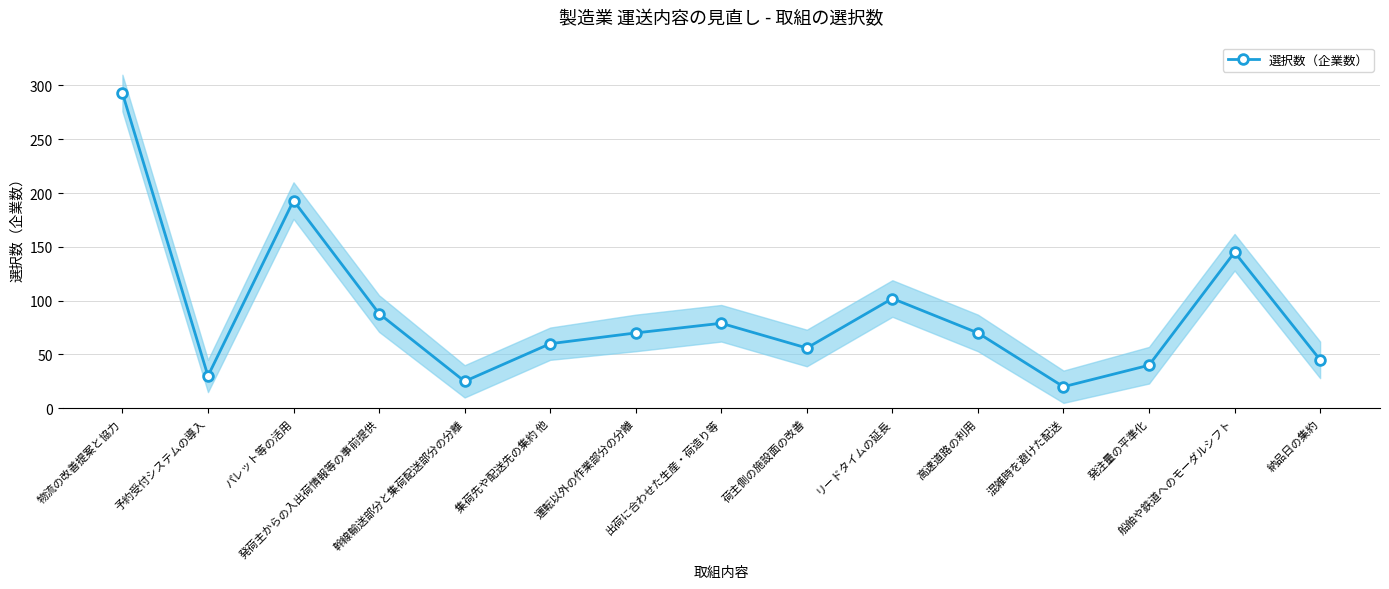

What is the sum of all values?

1316